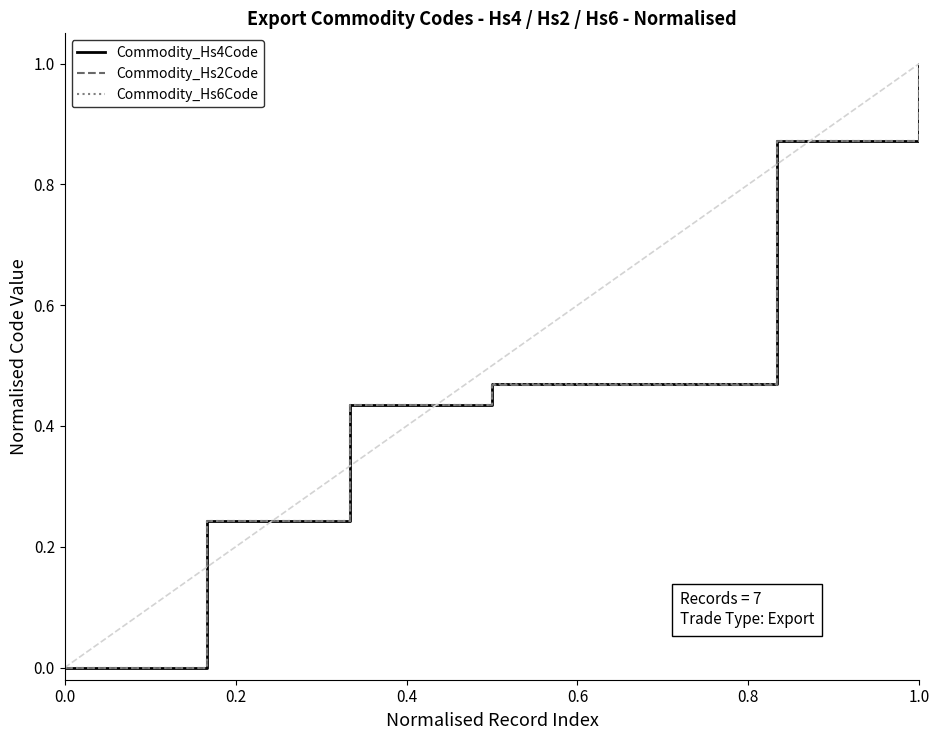

Is this an area chart (filled region under the line)?

No